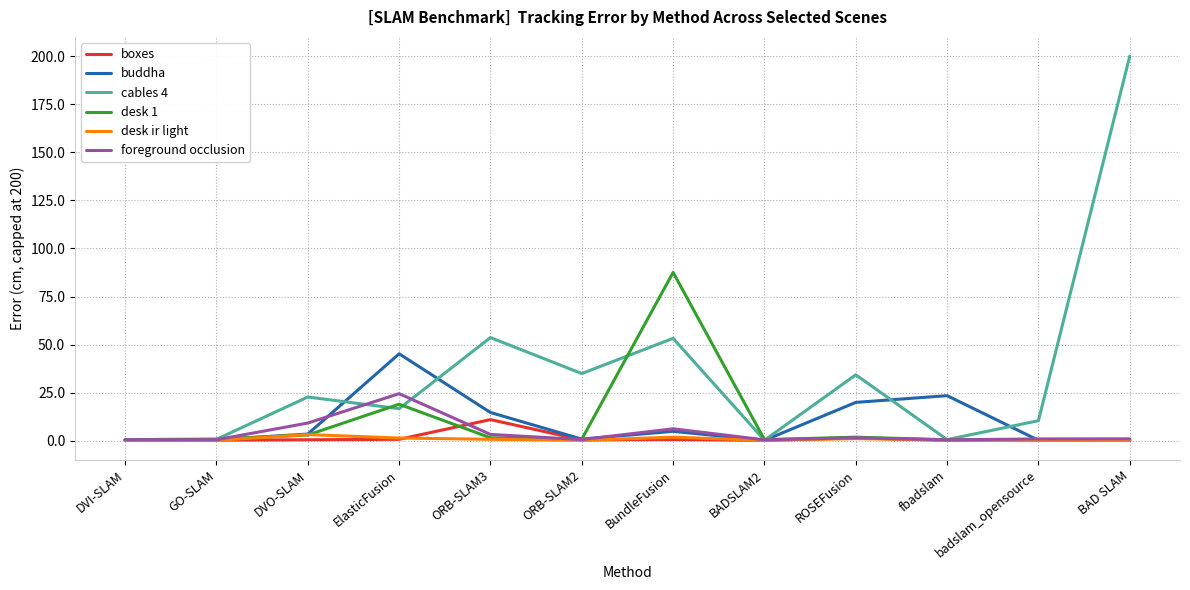

At which category does the chart reach its peak across all series?

BAD SLAM